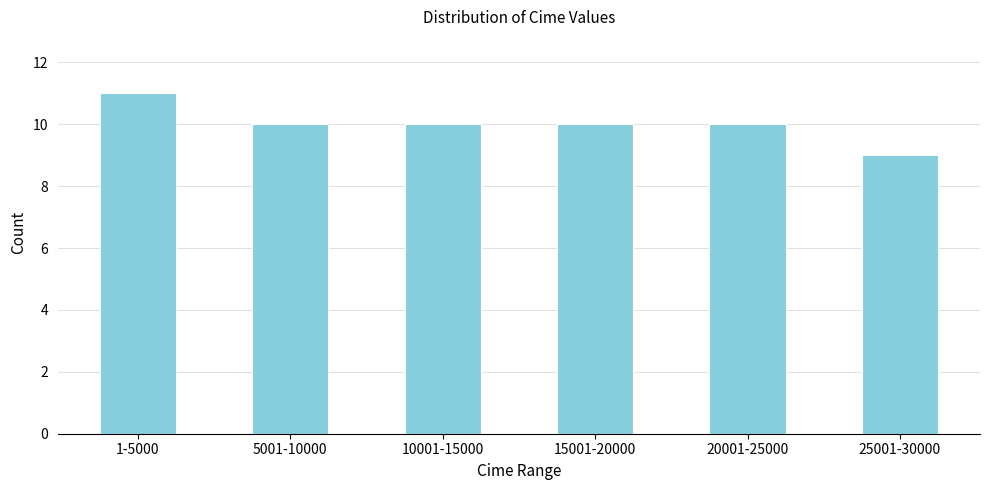

Reading left to right, extract all data points from this chart.

11	10	10	10	10	9